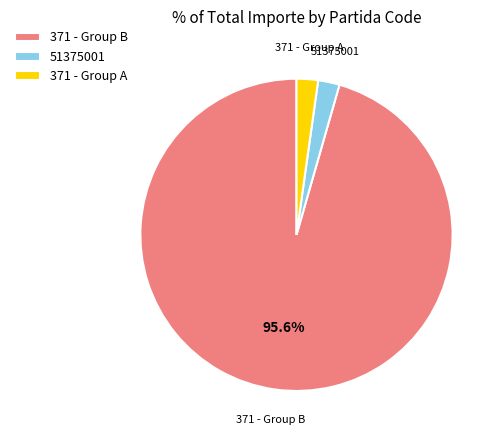

Is there any slice that represents more than half of the pie?

Yes